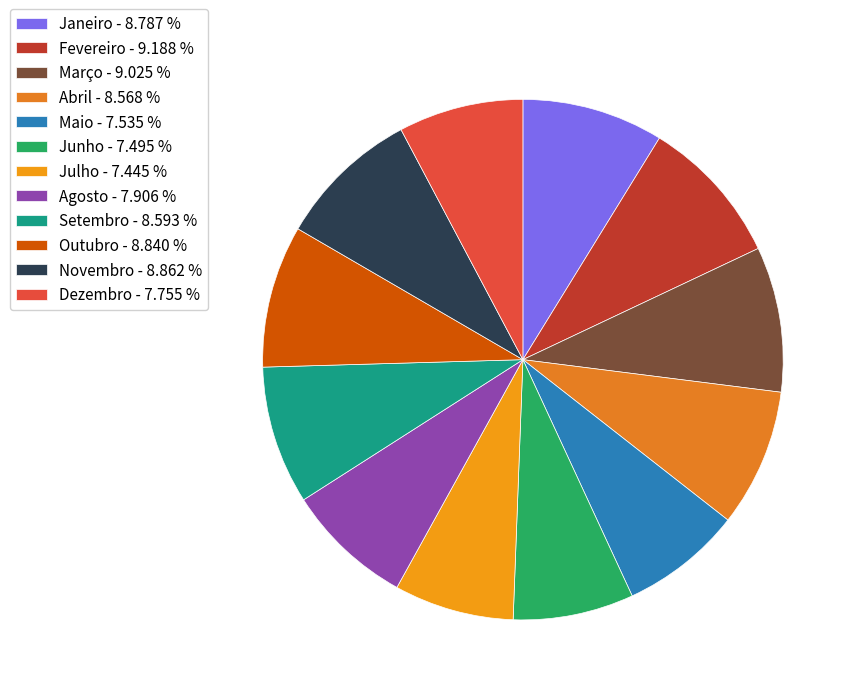

How many segments does this pie chart have?

12